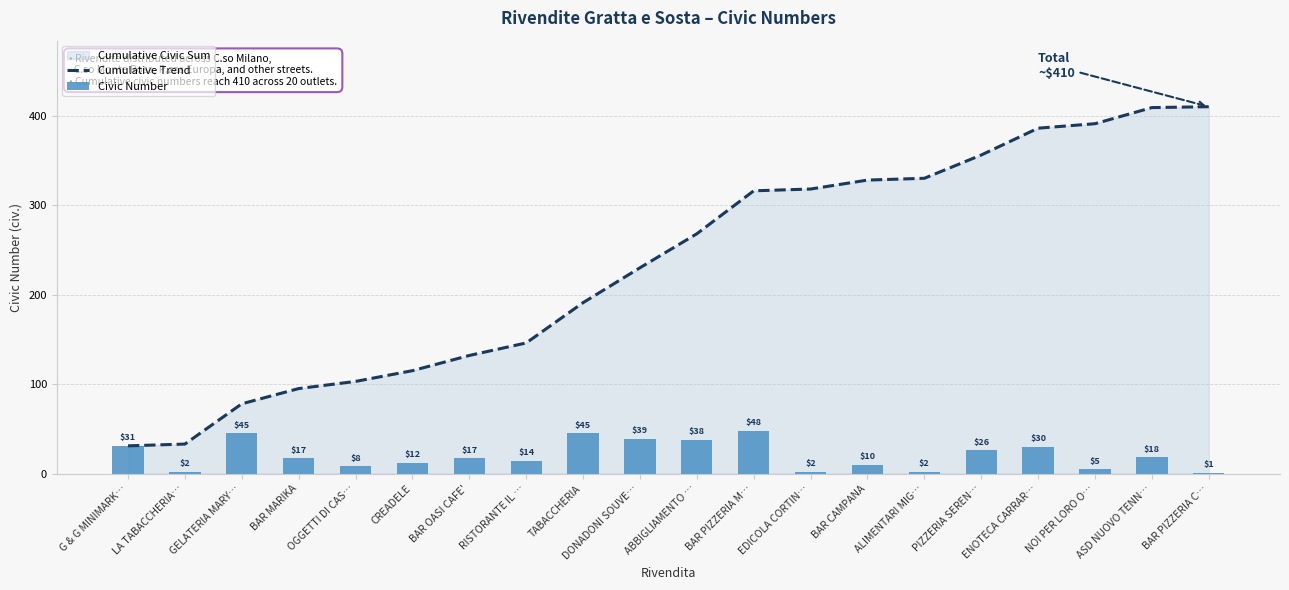

How many categories are shown in the chart?

20